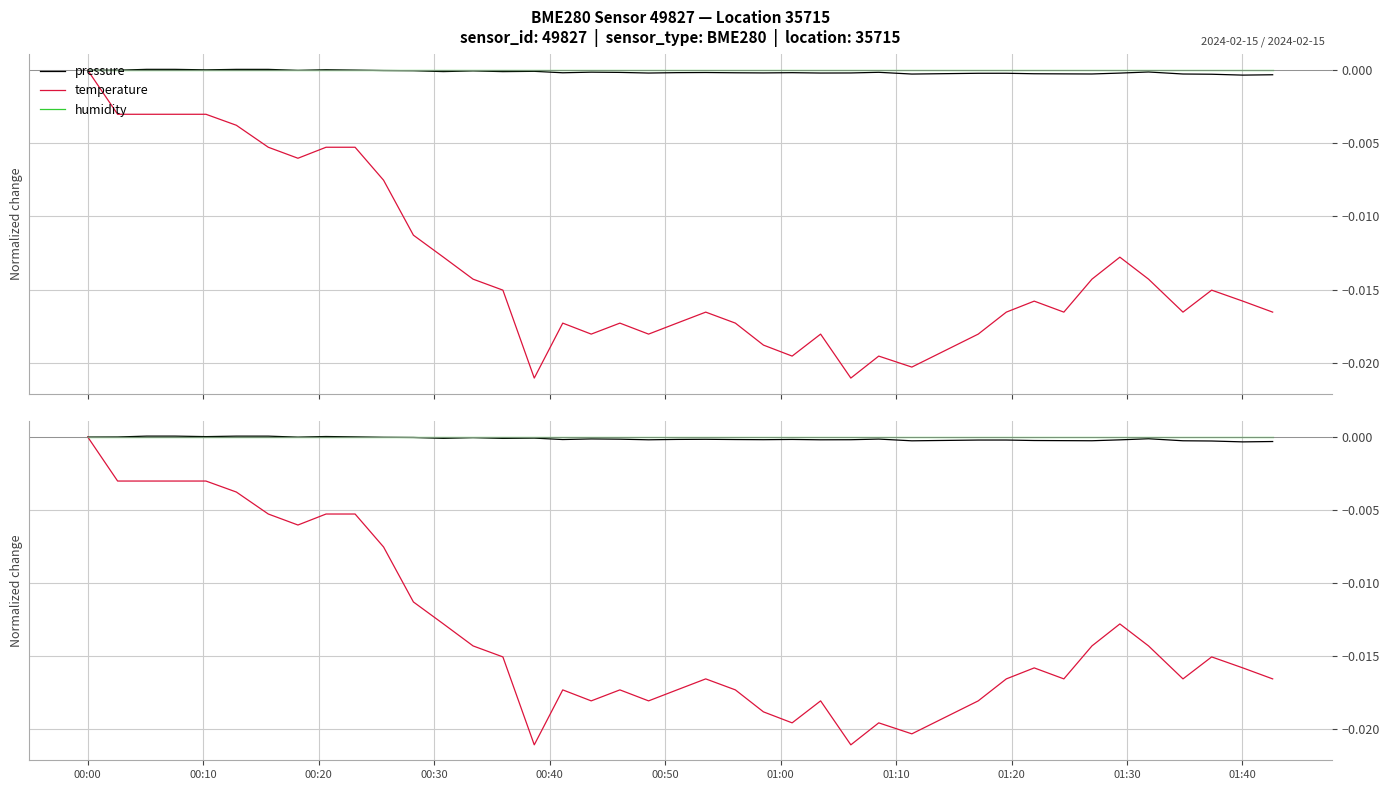

Where is pressure nearest to the value 0?

00:00